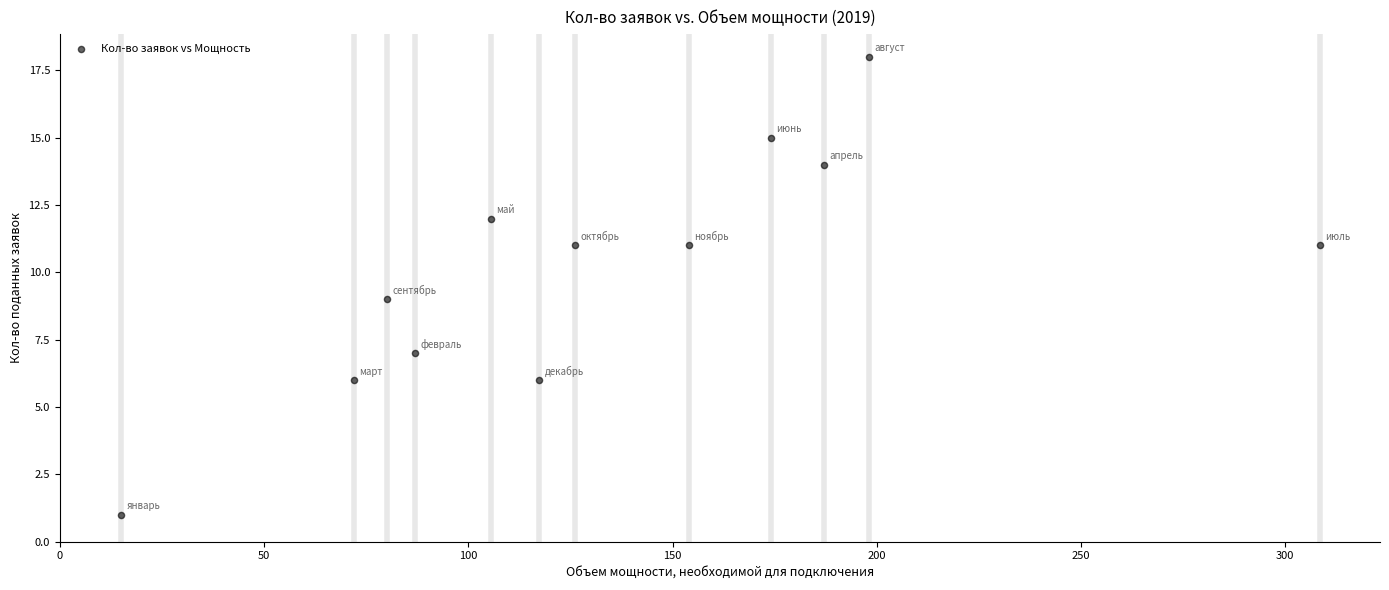

What is the range of Y values (max minus min)?

17